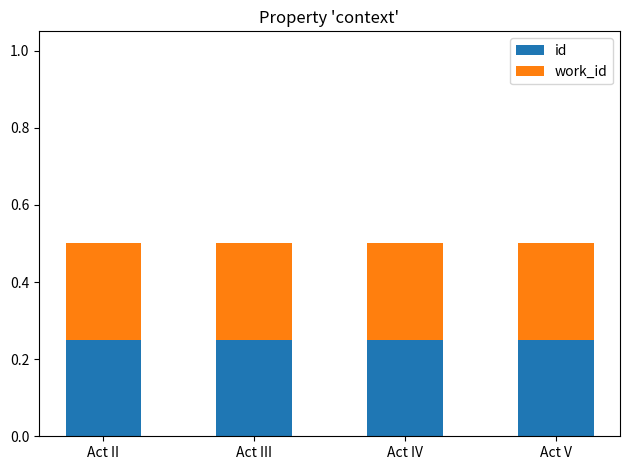

The id series shows 0.1 at Act III. True or false?

False